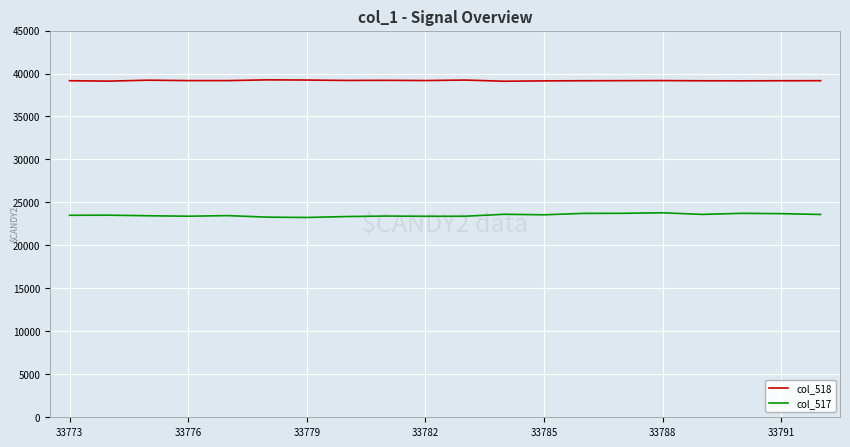

What is the lowest value of the col_517 series?

23250